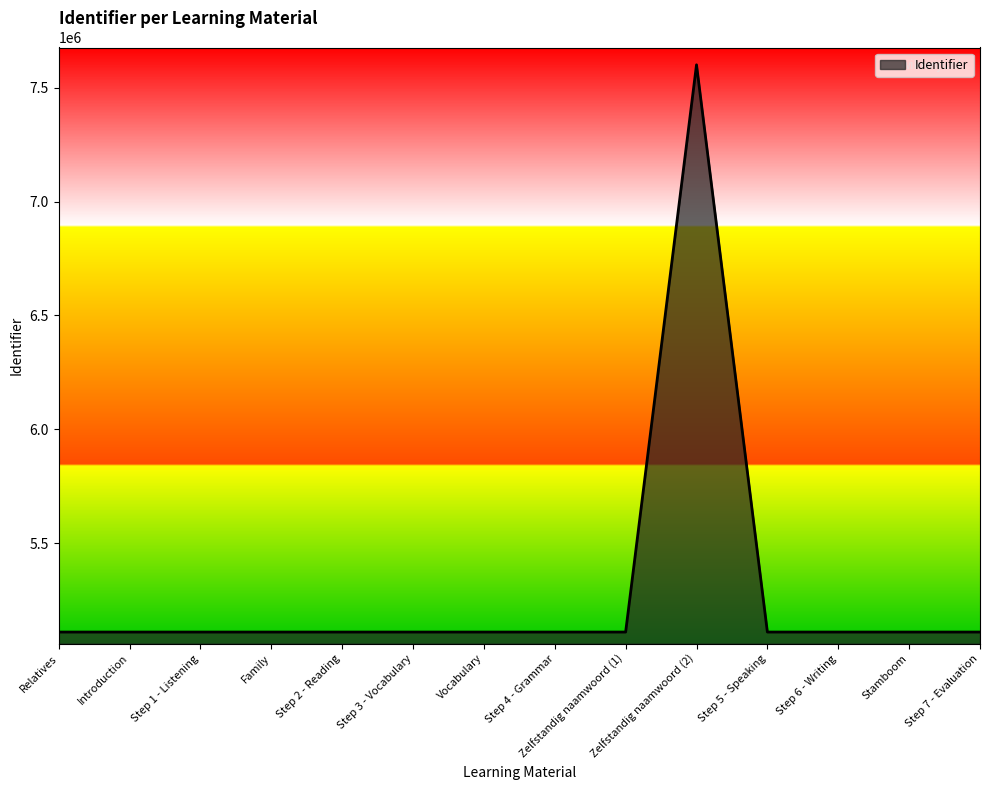

Between Step 5 - Speaking and Zelfstandig naamwoord (2), which is larger?

Zelfstandig naamwoord (2)